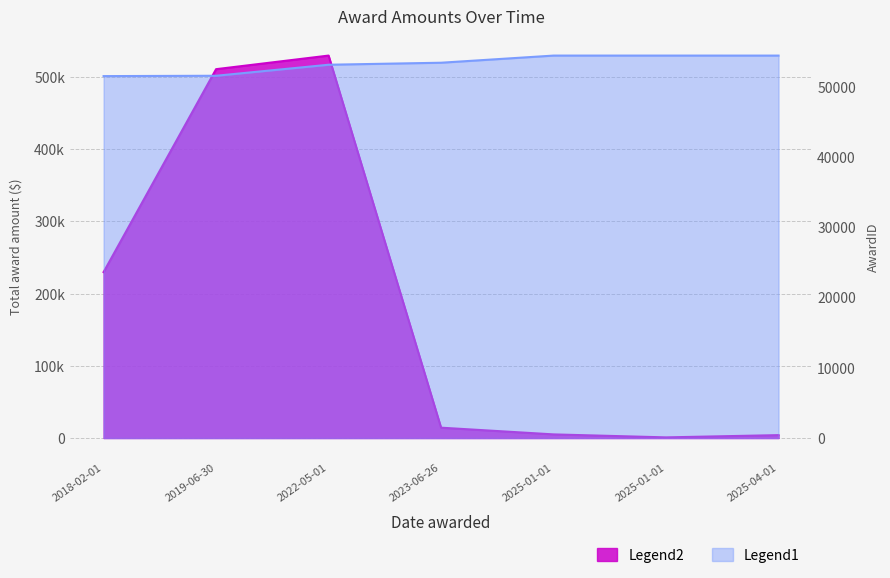

What is the sum of the Total award amount ($) values at 2018-02-01 and 2025-04-01?

233899